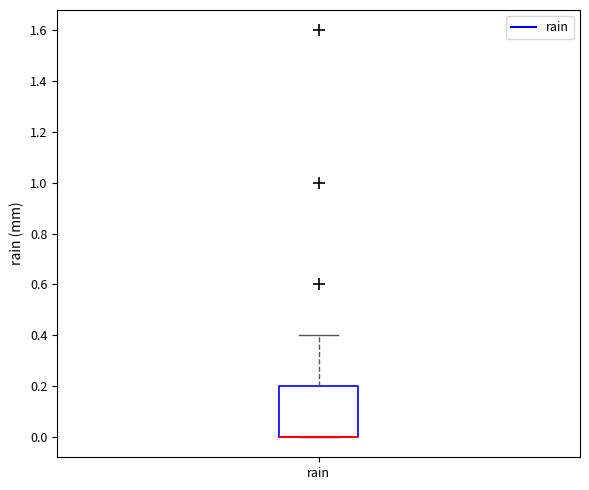

Read this box plot against the y-axis: the position of the median line, the range covered by the box, and the ends of both whiskers. The values are not printed on the chart, so give them approximately, as read against the axis.

median 0.0 (drawn on the box's lower edge), box 0.0 to 0.2, whiskers 0.0 to 0.4